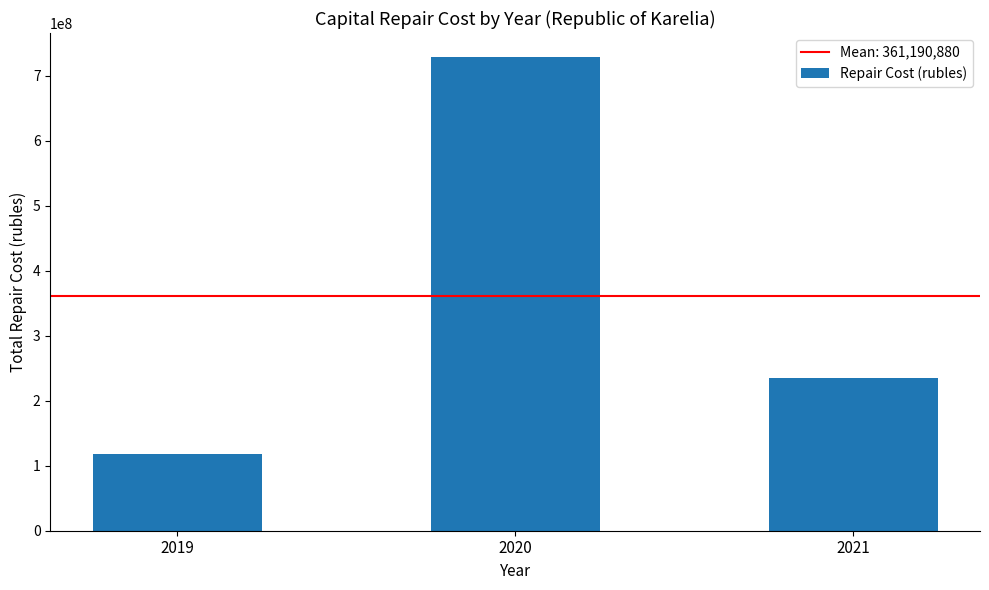

Reading left to right, what are all the values shown in this chart?

118257287.5	729664427.0	235650924.6